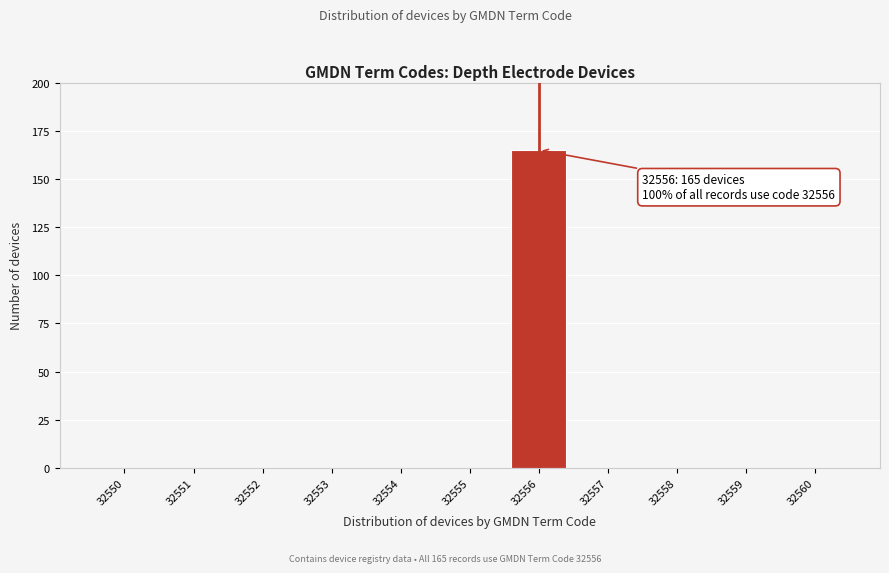

Over which range of the x-axis is the bar tallest?

32555.5 to 32556.5